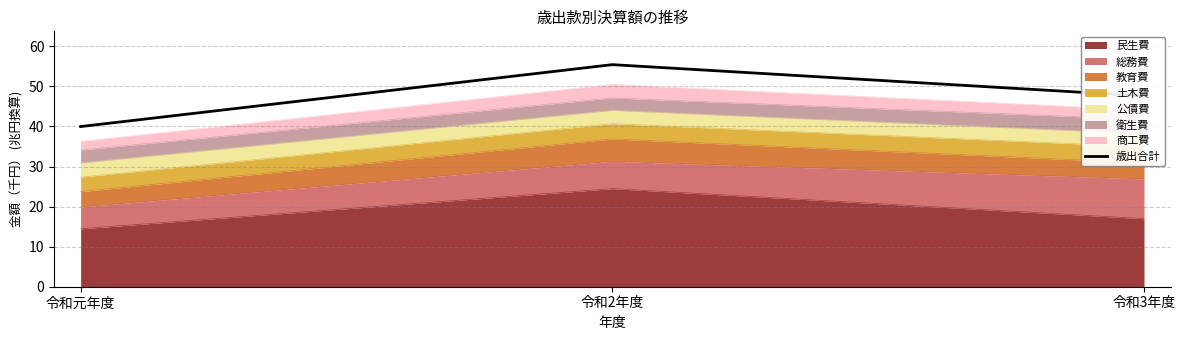

Reading left to right, list all the values displayed in this chart.

40.0	55.4	47.6